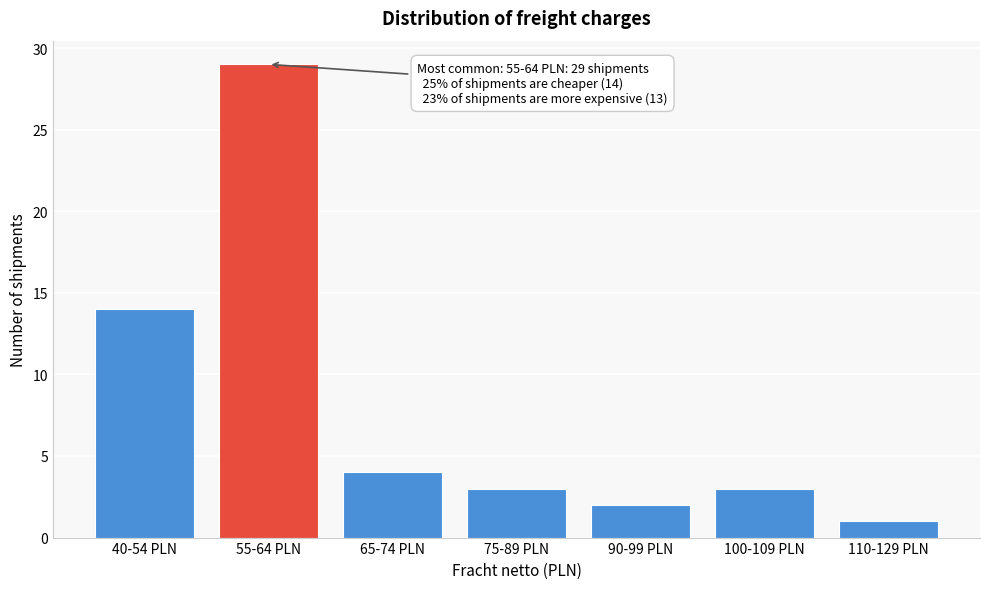

Reading left to right, transcribe all the data shown in this chart.

14	29	4	3	2	3	1